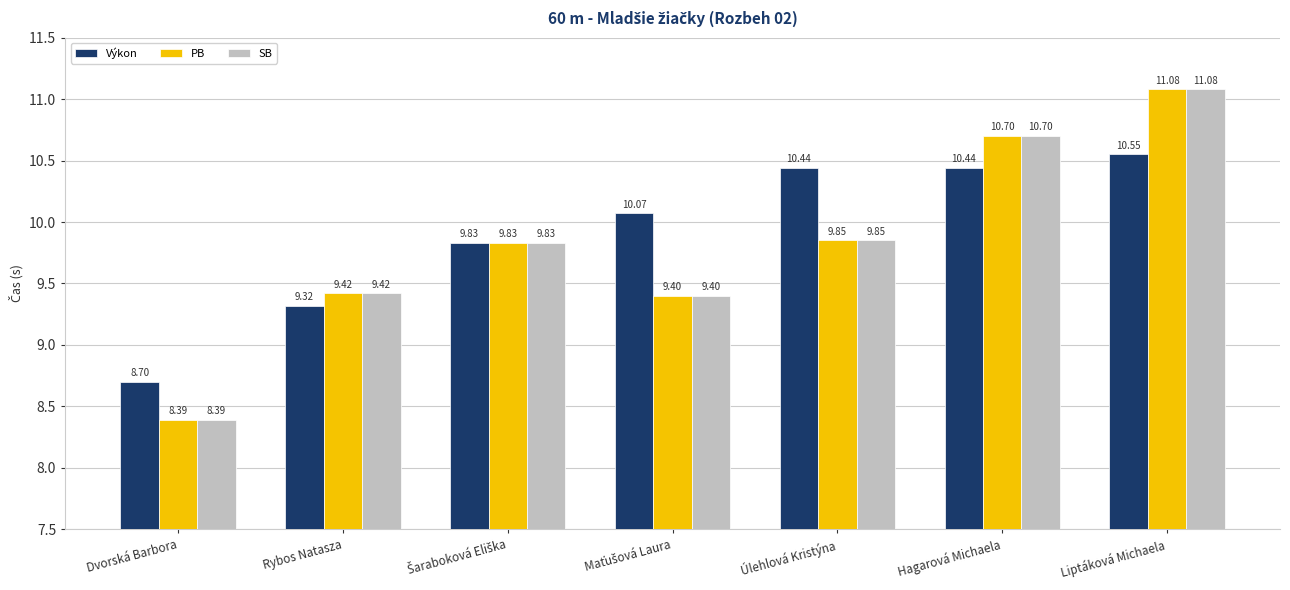

What is the difference between the maximum and second lowest values in the Výkon series?

1.2